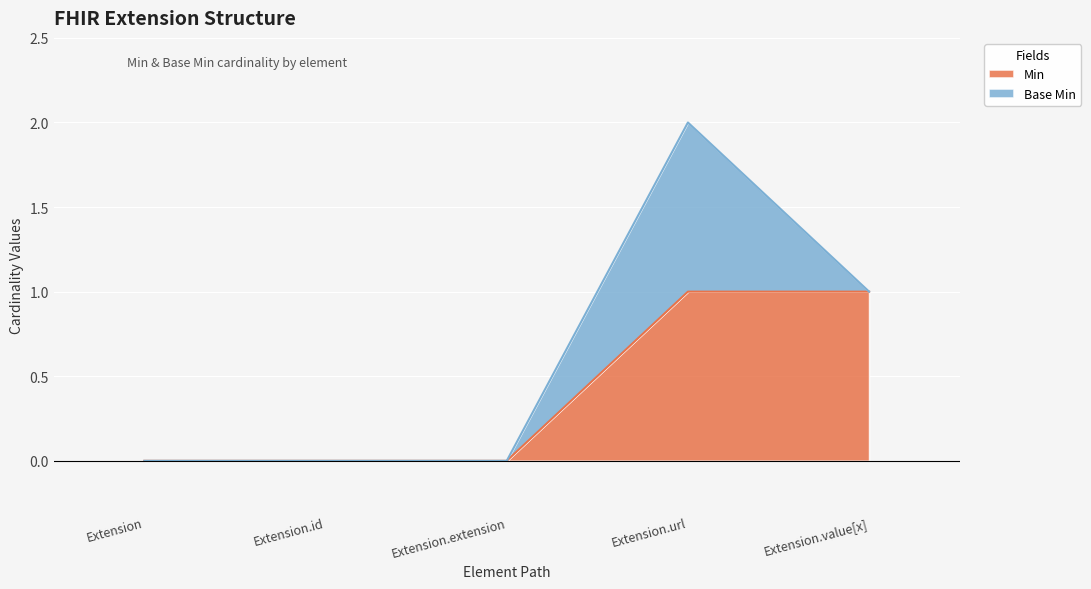

Which label corresponds to the smallest value in the chart?

Extension